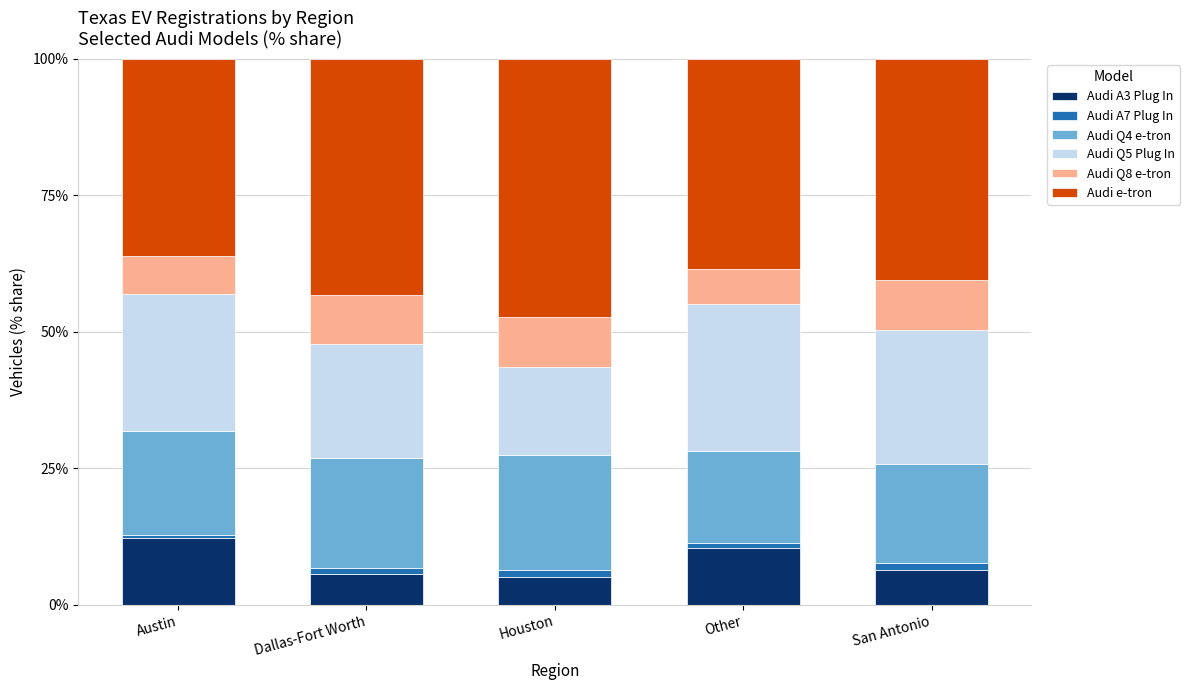

What are all the series names shown in the legend?

Audi A3 Plug In, Audi A7 Plug In, Audi Q4 e-tron, Audi Q5 Plug In, Audi Q8 e-tron, Audi e-tron